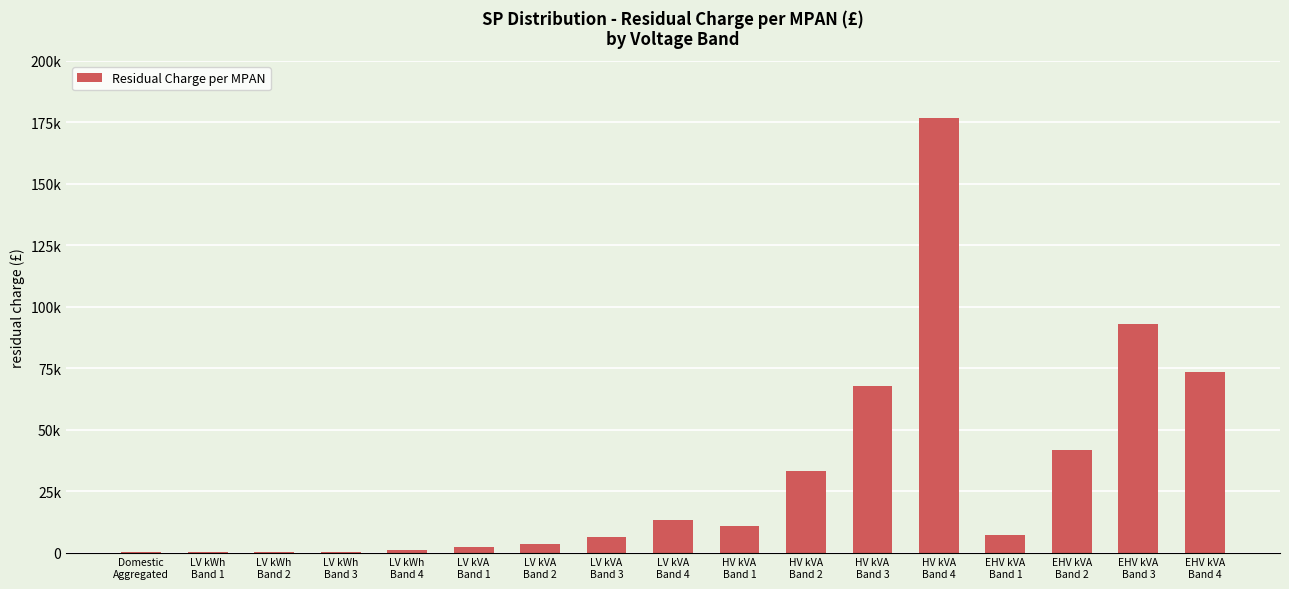

Are the bars horizontal?

No